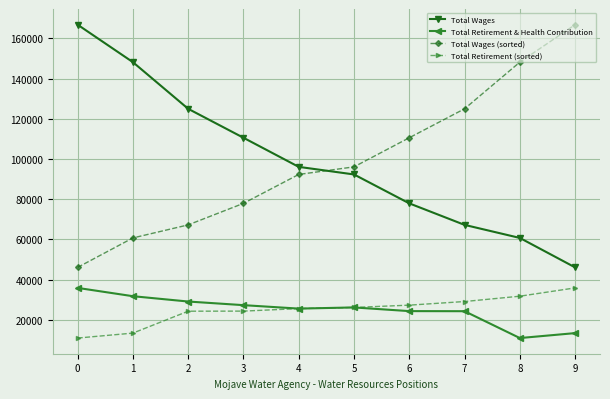

Is it true that Total Retirement (sorted) equals 26151 at 5?

True